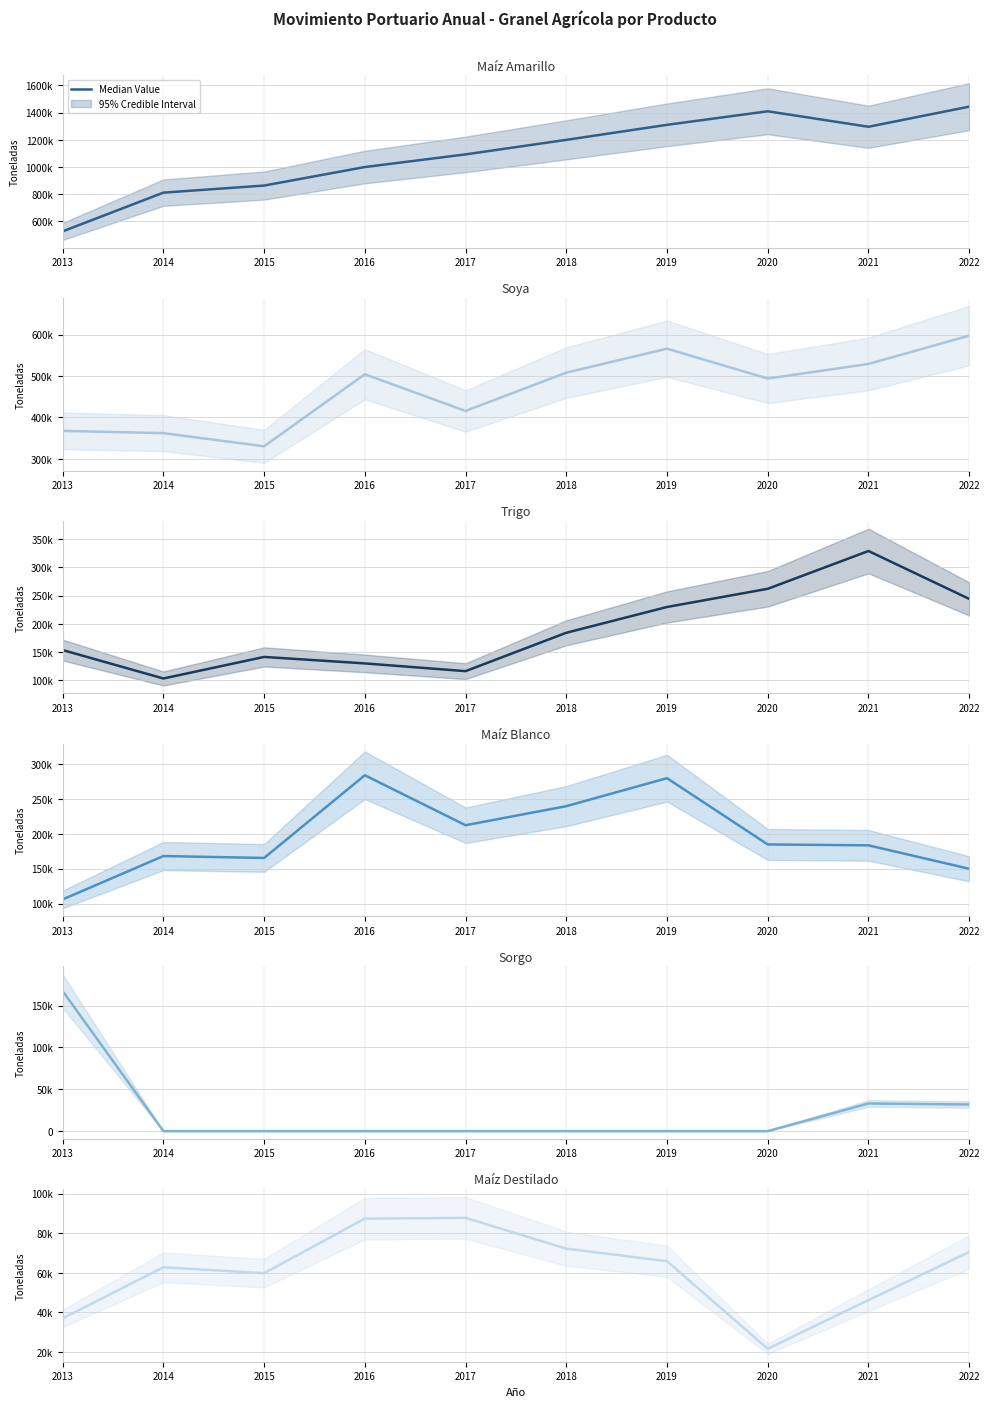

Between 2018 and 2020, which series saw the biggest shift?

Maíz Amarillo